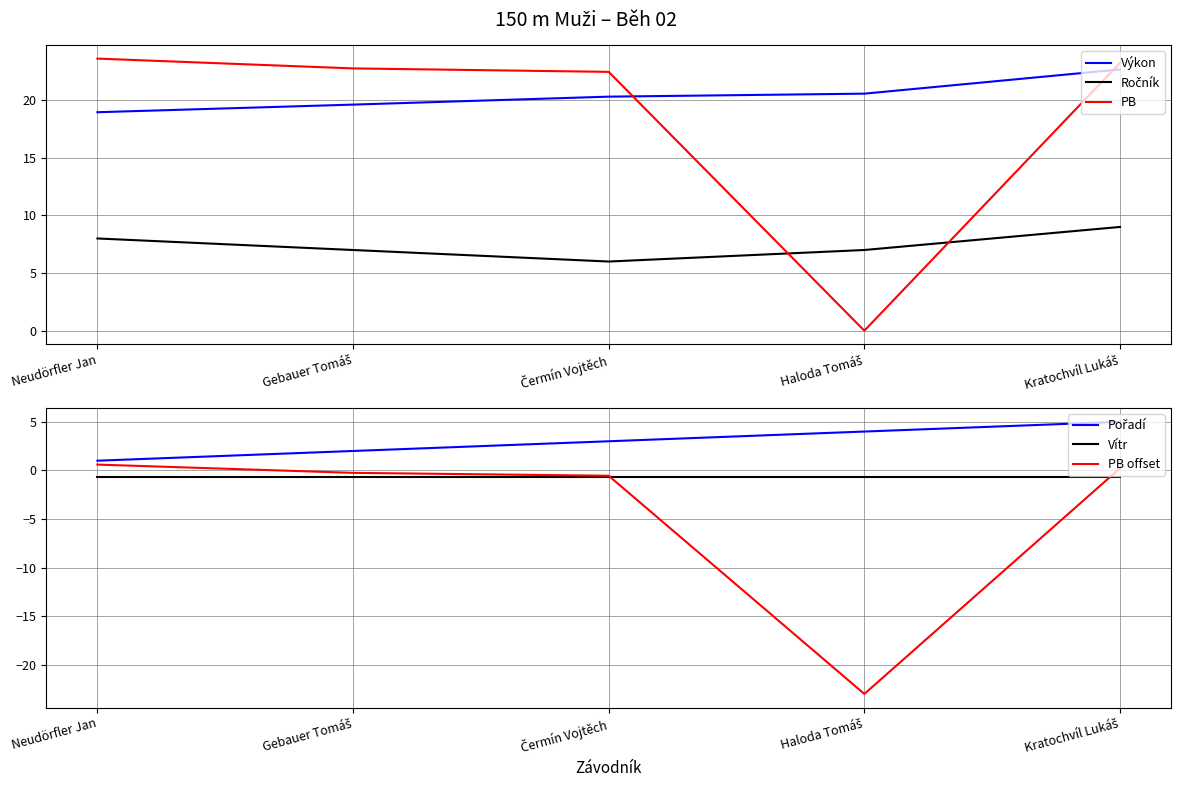

List the series in order of their peak value, lowest first.

Vítr, PB offset, Pořadí, Ročník, Výkon, PB